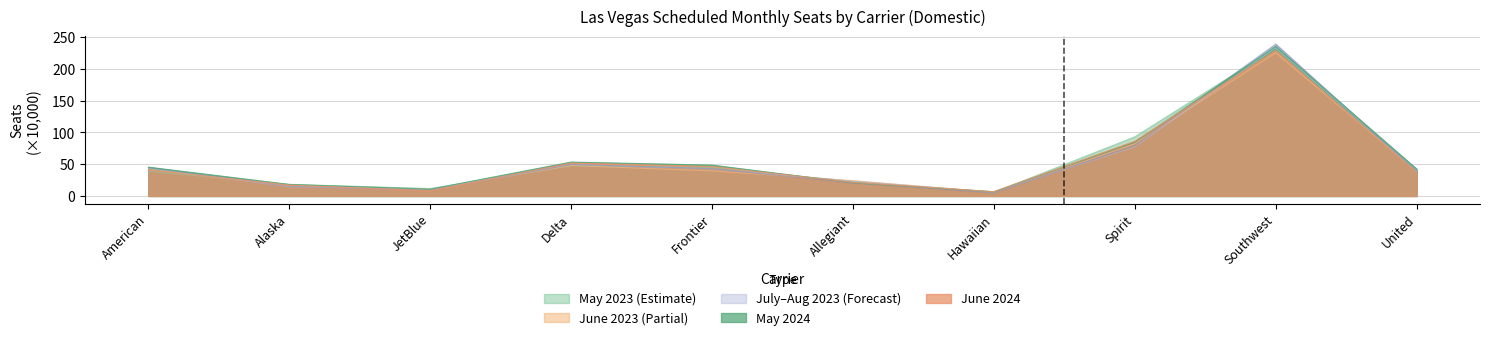

Reading right to left, what are all the values shown in this chart?

May 2023: 42.2	233.0	93.1	5.7	22.7	44.7	47.7	11.6	18.2	38.9
June 2023: 39.1	225.4	81.8	5.8	24.1	39.4	47.8	10.5	15.8	42.4
July 2023: 39.5	233.6	77.2	6.1	23.3	42.5	49.6	9.7	14.4	43.3
May 2024: 42.2	235.3	84.6	6.5	20.6	48.5	53.3	10.6	18.0	45.3
June 2024: 36.7	228.9	86.2	6.7	21.4	46.3	51.8	8.1	17.0	41.0
Aug 2023: 38.5	239.2	79.5	4.9	20.3	43.0	49.5	8.9	15.1	44.5